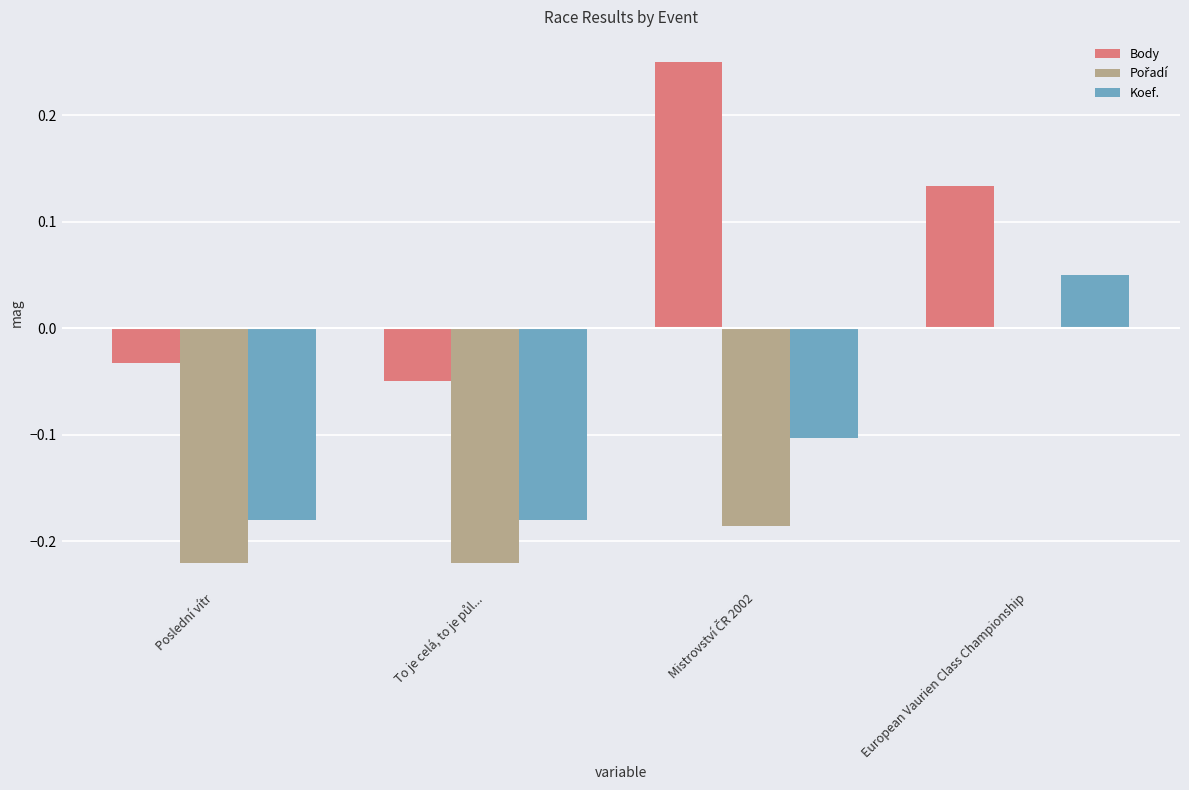

The Body series shows -0.0 at Poslední vítr. True or false?

True